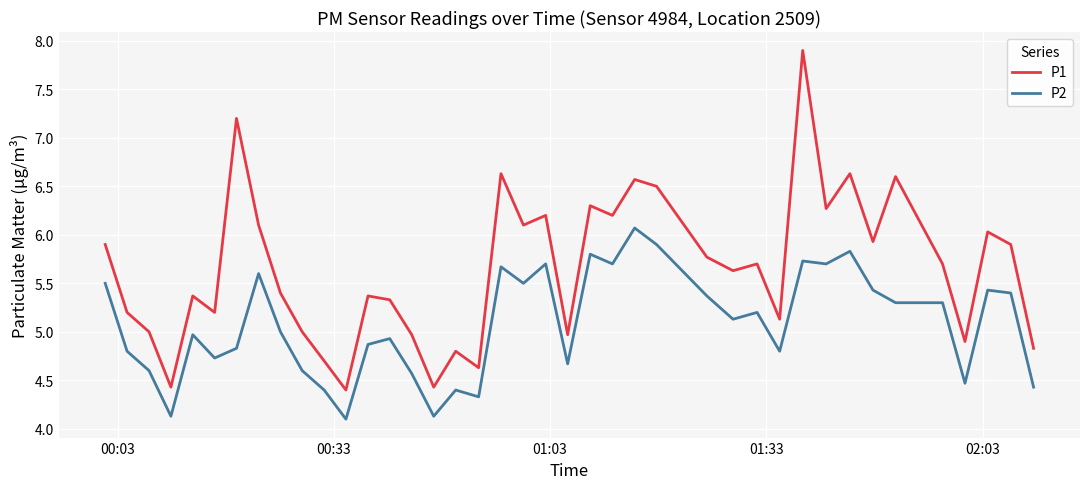

Which series has the largest range (max minus min)?

P1